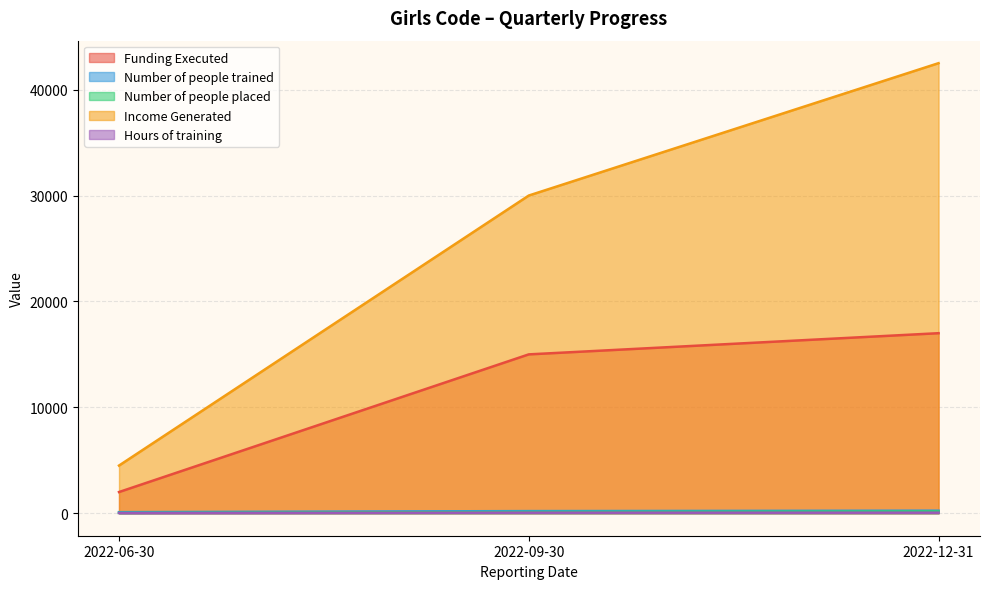

Reading left to right, extract all data points from this chart.

Funding Executed: 2022-06-30=2000	2022-09-30=15000	2022-12-31=17000
Number of people trained: 2022-06-30=100	2022-09-30=200	2022-12-31=240
Number of people placed: 2022-06-30=34	2022-09-30=120	2022-12-31=170
Income Generated: 2022-06-30=4500	2022-09-30=30000	2022-12-31=42500
Hours of training: 2022-06-30=20	2022-09-30=50	2022-12-31=50